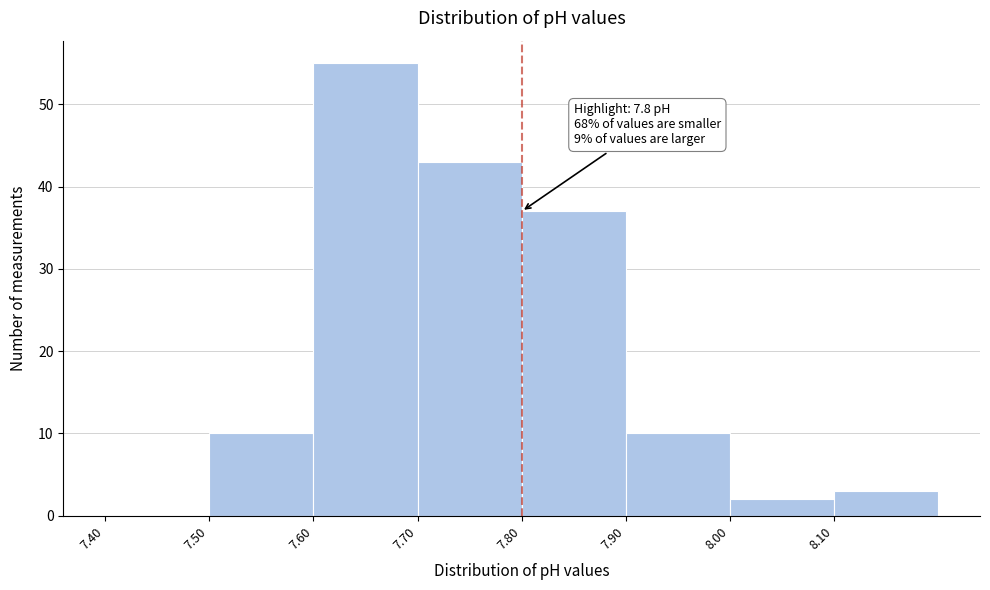

Which range on the x-axis has the tallest bar?

7.6 to 7.7